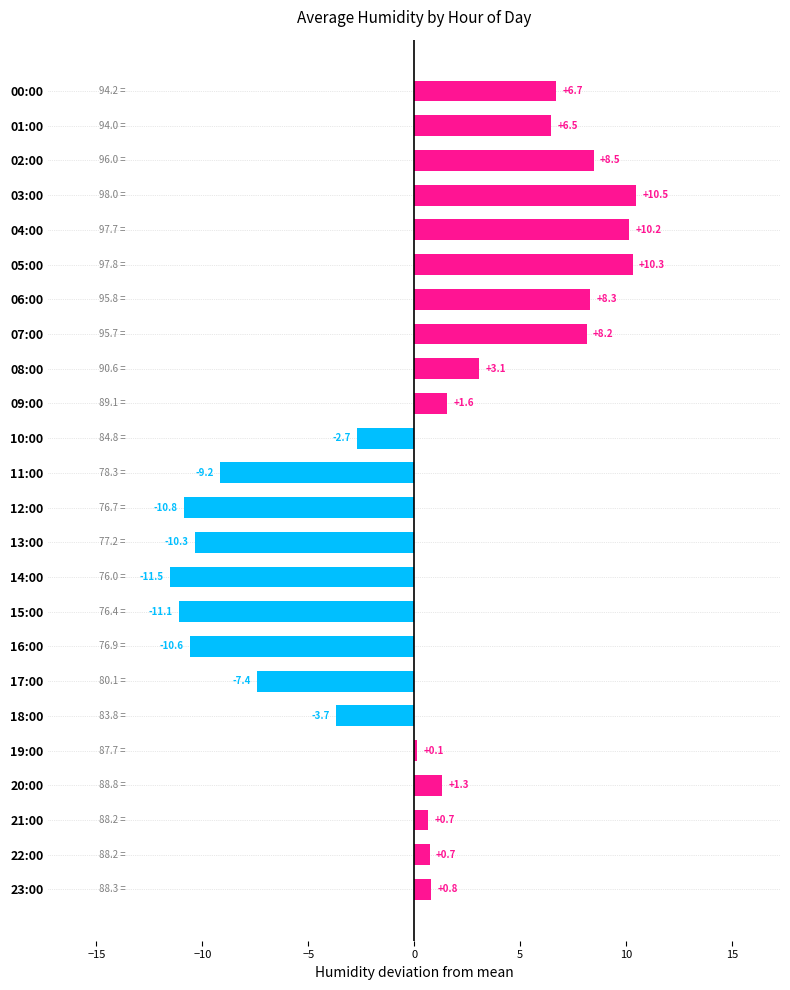

What is the sum of the values at 13:00 and 19:00?

-10.2